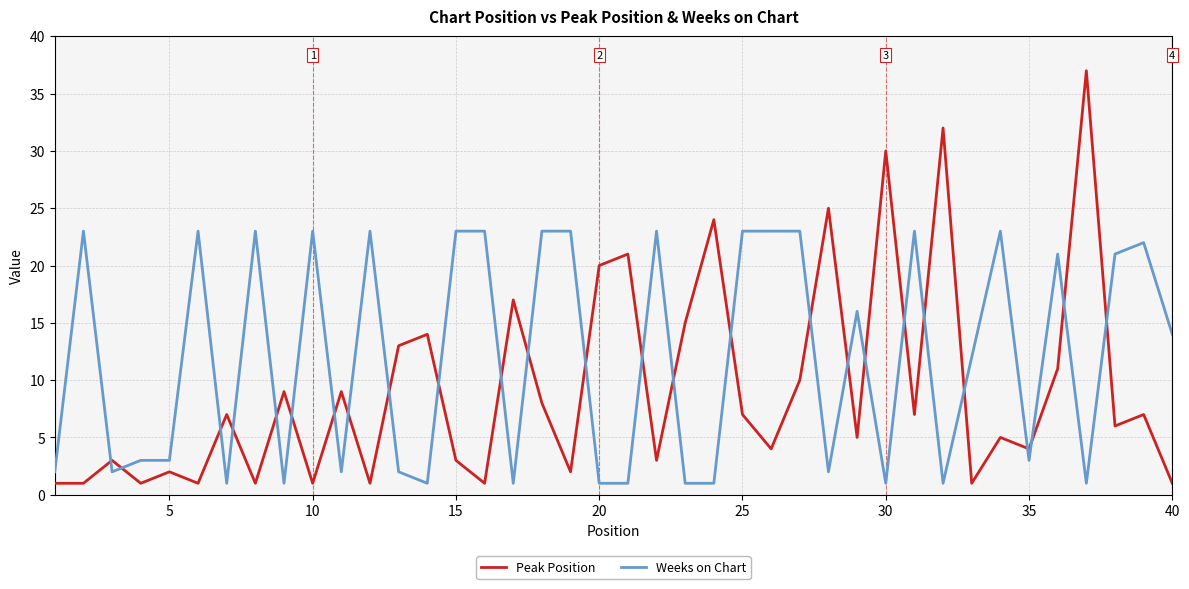

Which series has the largest range (max minus min)?

Peak Position